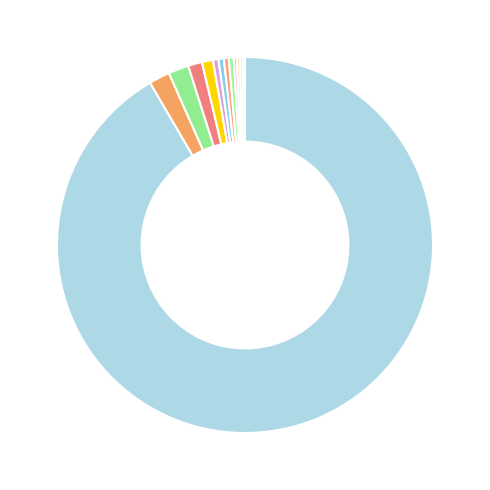

To the nearest percent, what is the difference between the largest and smallest slice percentages?

91%